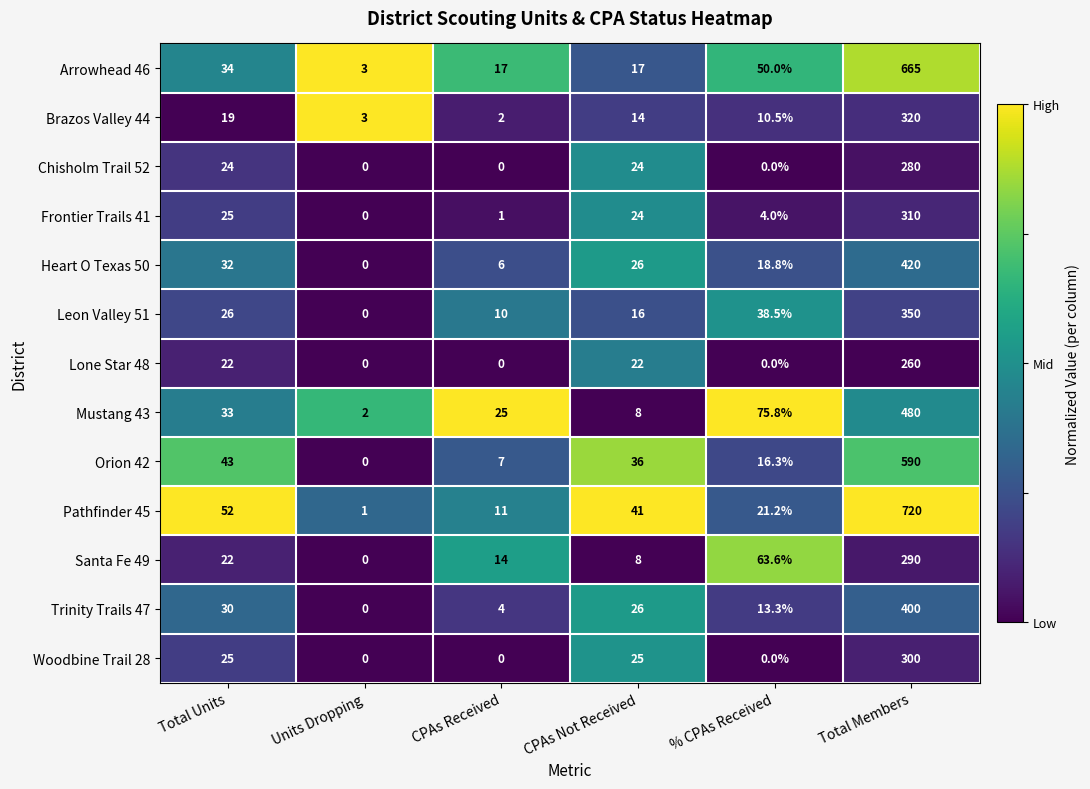

At how many categories does at least one series exceed 0?

6